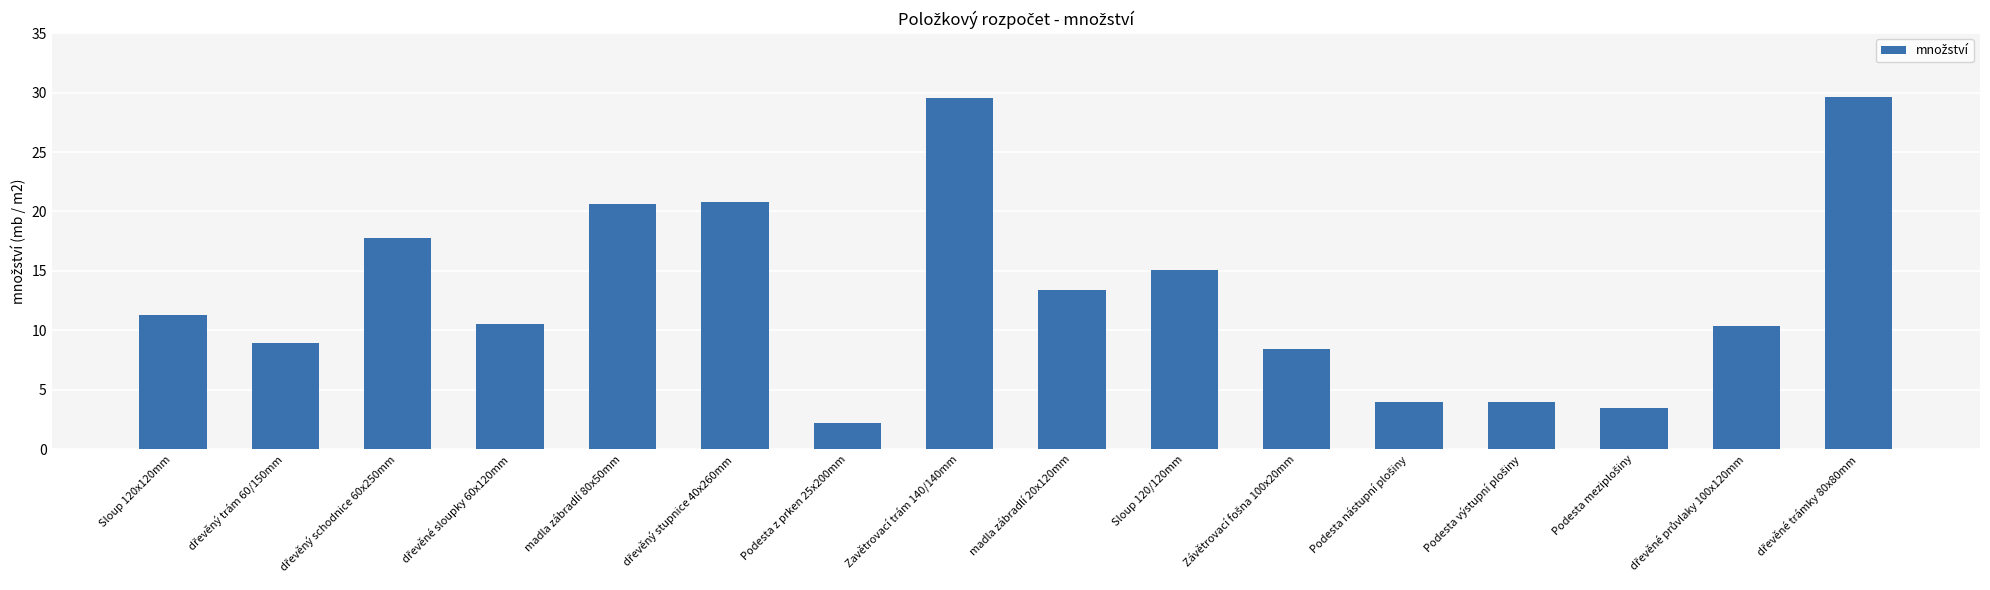

Is it true that the value at madla zábradlí 20x120mm is 6.5?

False